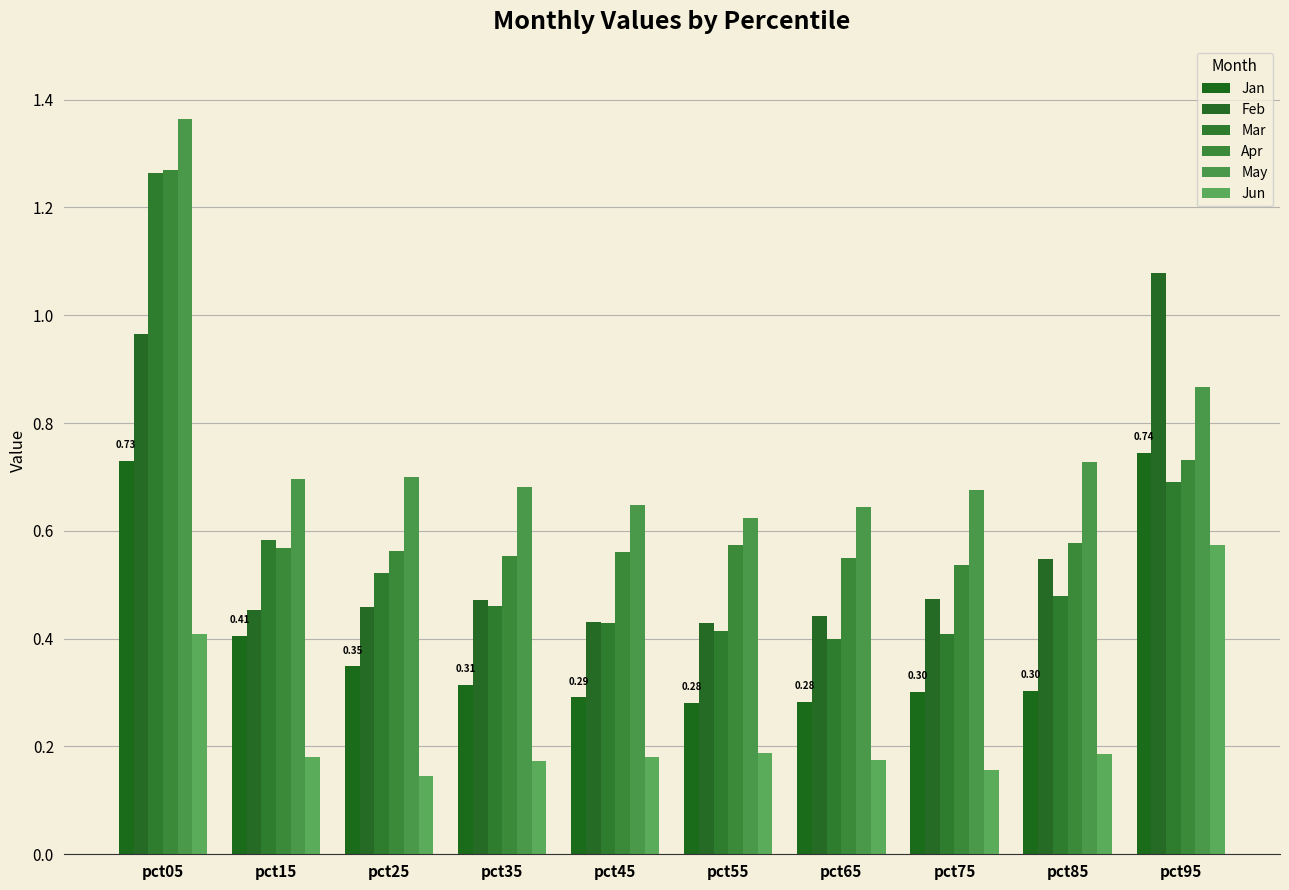

The value of Apr at pct75 is 0.2. True or false?

False